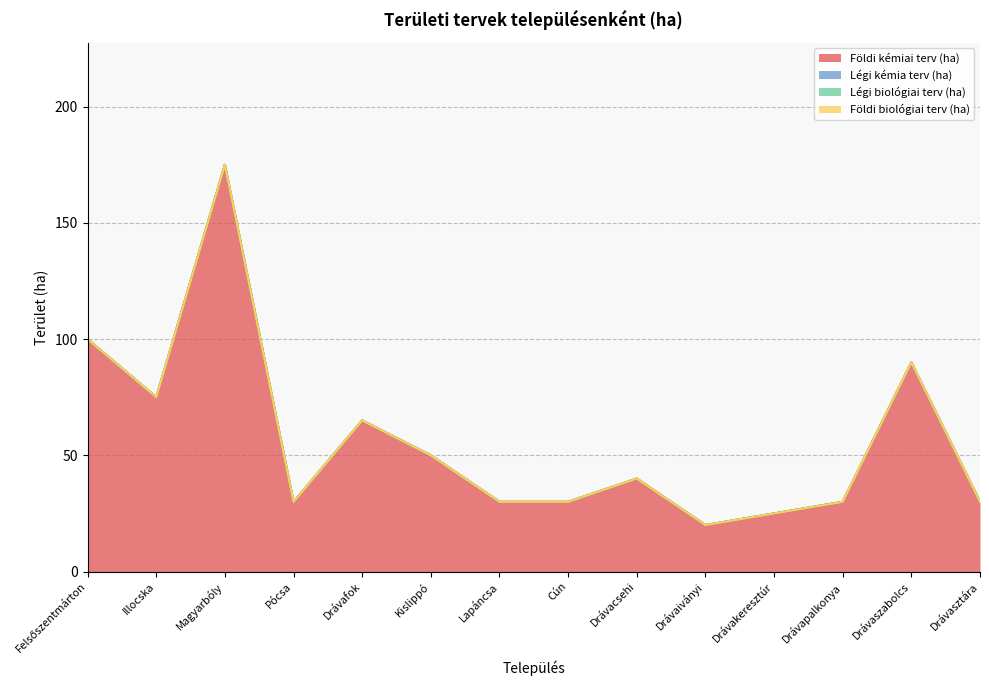

What position from the left is Drávaiványi?

10